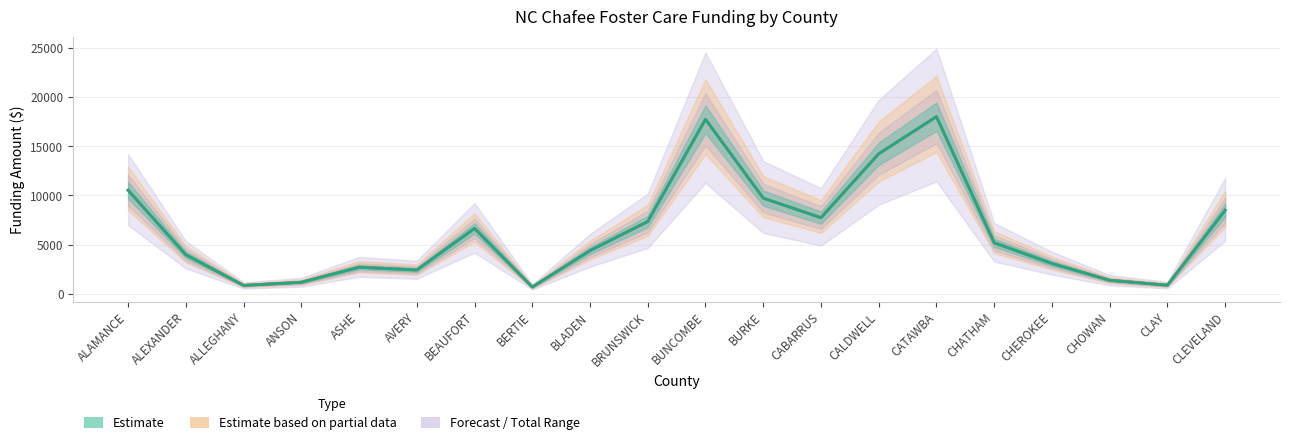

At which category does Total reach its first local valley?

ALLEGHANY